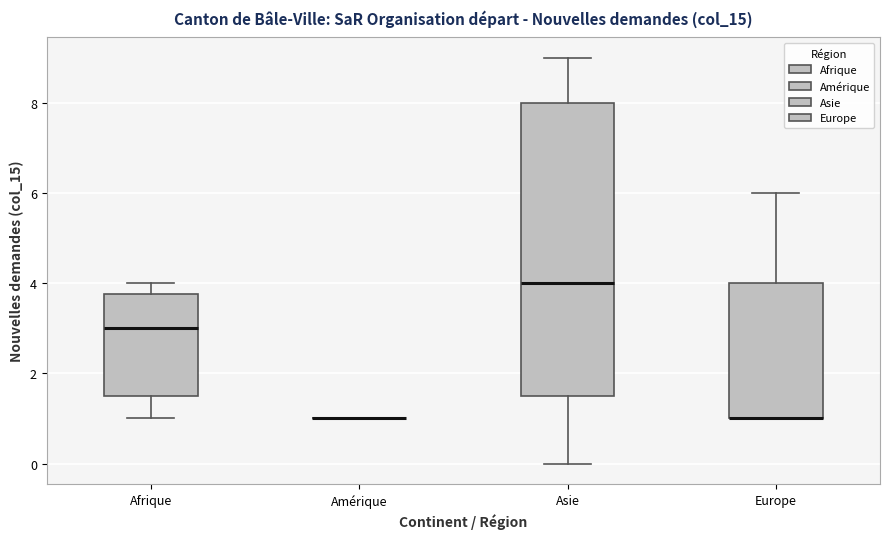

Reading left to right, transcribe this box plot: for each box, give where its median line is, the range the box spans, and where its two whiskers end, as read against the y-axis. The values are not printed on the chart, so give them approximately, as read against the axis.

Afrique: median 3.0, box 1.6 to 3.8, whiskers 1.0 to 4.0
Amérique: box collapsed to a line at 1.0, whiskers 1.0 to 1.0
Asie: median 4.0, box 1.6 to 8.0, whiskers 0.0 to 9.0
Europe: median 1.0 (drawn on the box's lower edge), box 1.0 to 4.0, whiskers 1.0 to 6.0